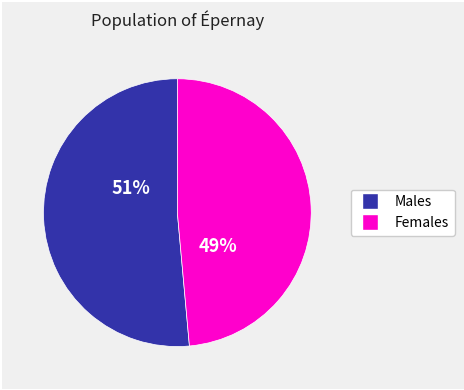

Is there any slice that represents more than half of the pie?

Yes